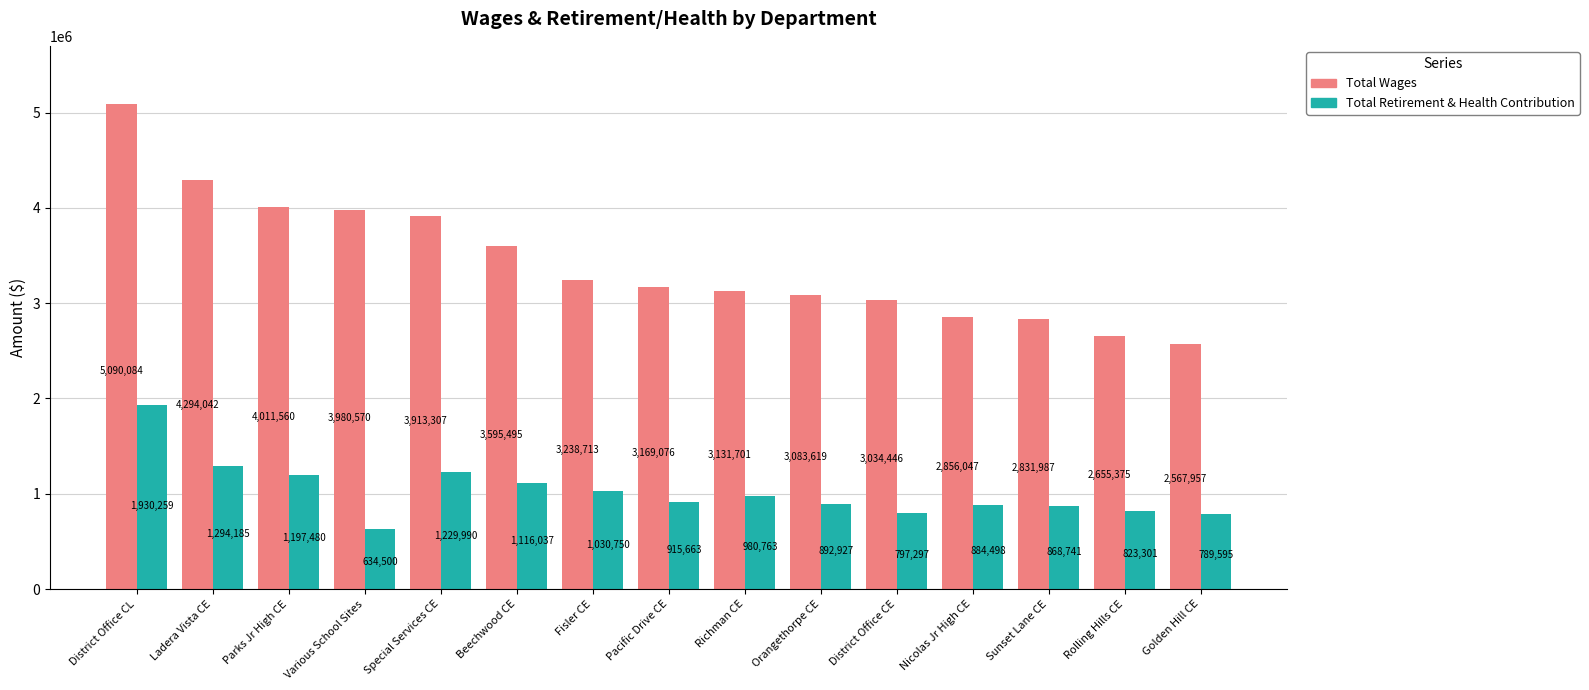

At how many categories does at least one series exceed 4284093?

2